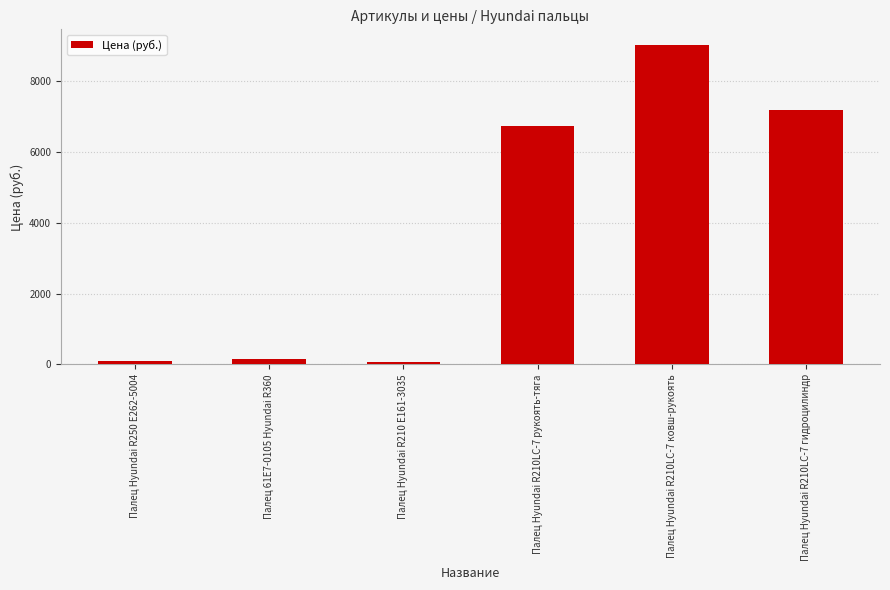

What is the label of the 6th bar from the left?

Палец Hyundai R210LC-7 гидроцилиндр